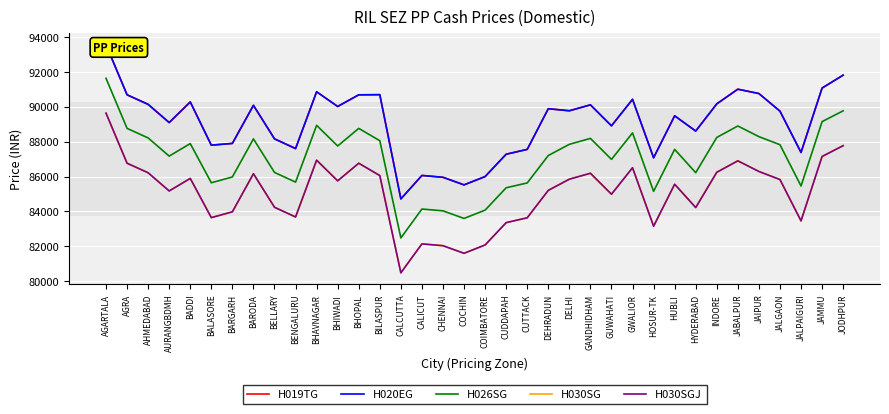

At which label is H026SG closest to 87056?

GUWAHATI